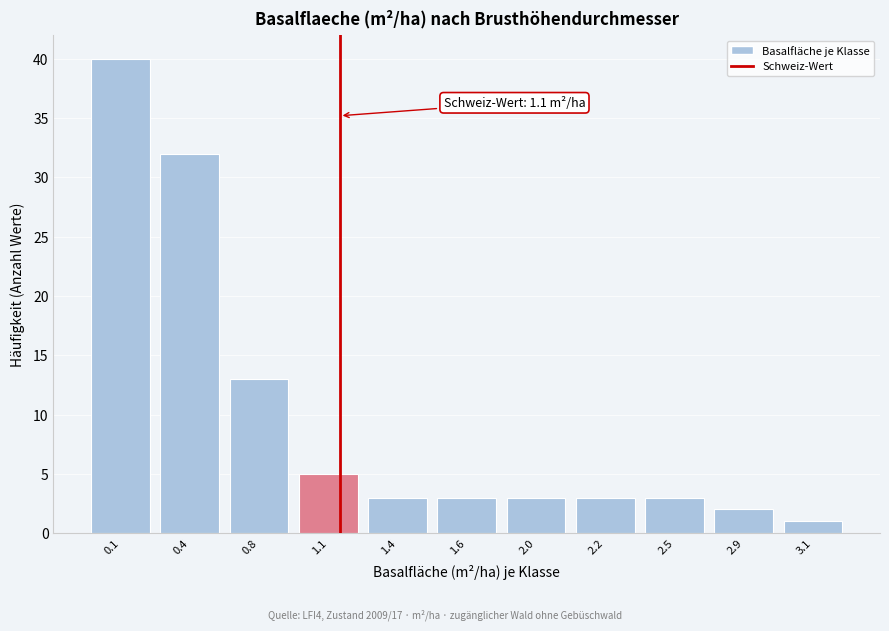

Reading left to right, extract all data points from this chart.

40	32	13	5	3	3	3	3	3	2	1